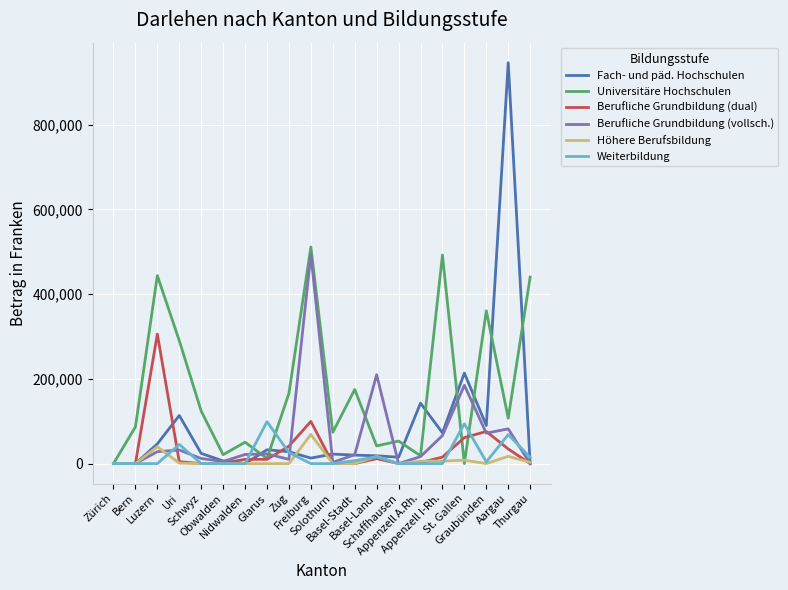

Which series has the largest total across all categories?

Universitäre Hochschulen